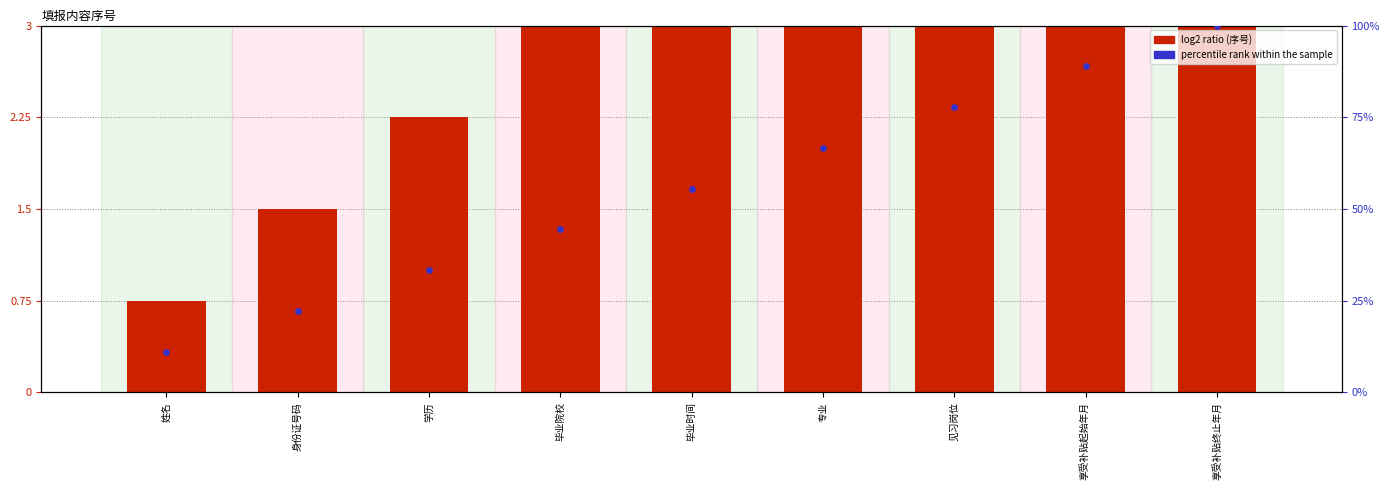

Which series reaches the minimum Y coordinate?

log2 ratio